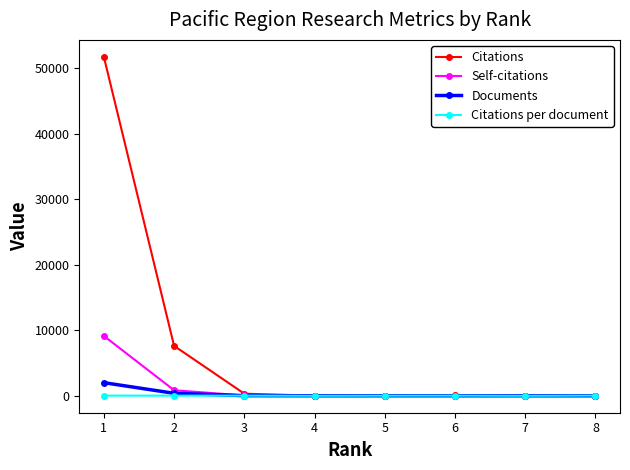

How many series are shown in this chart?

4